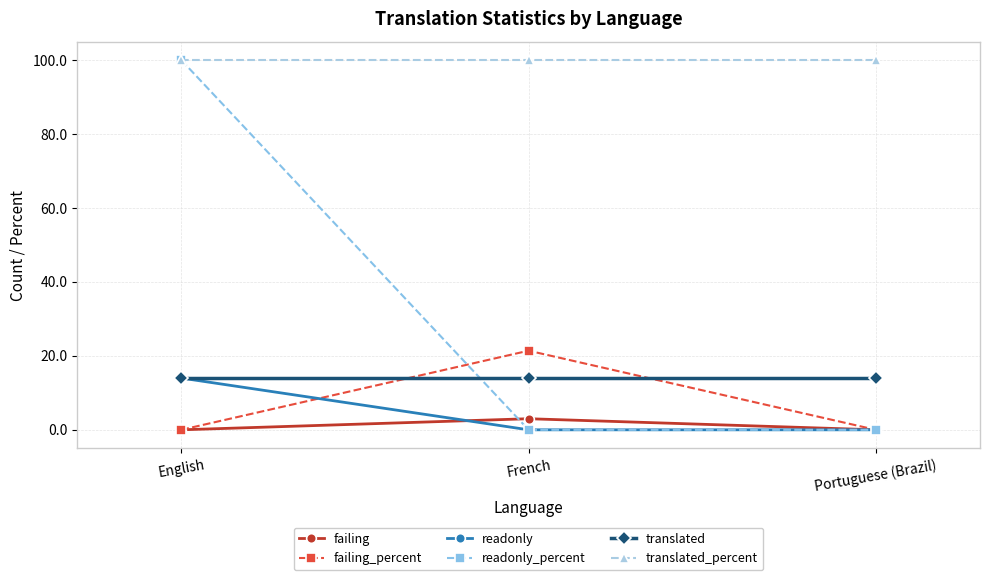

What is the value of the translated_percent point at the 3rd from the left?

100.0